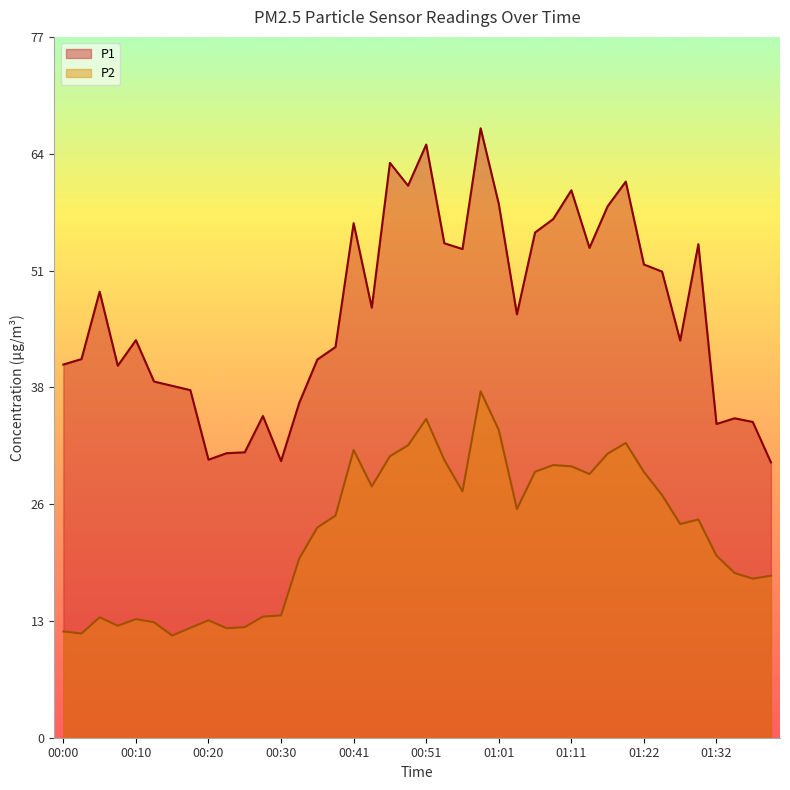

The P2 series shows 31.5 at 00:41. True or false?

True